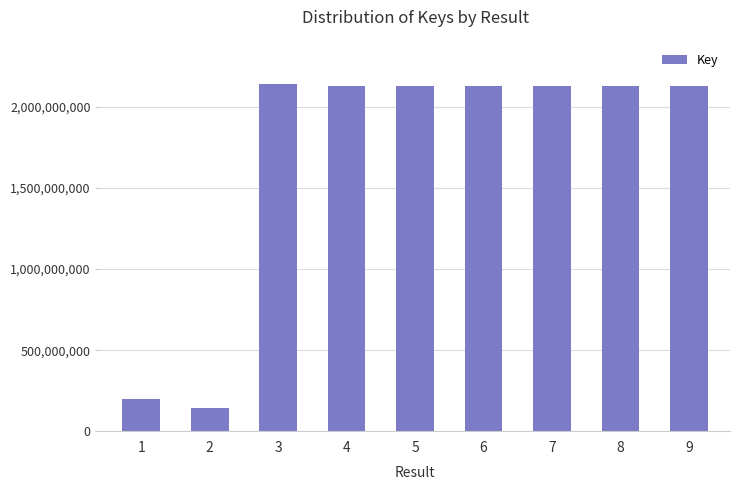

Is it true that the value at 1 is 200554214?

True